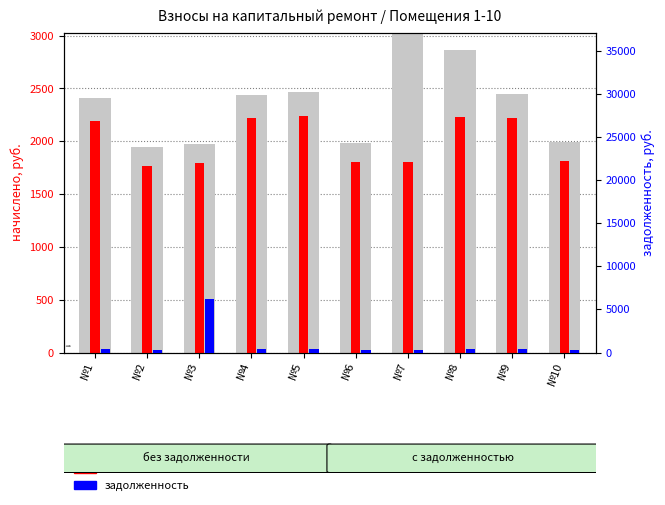

The задолженность series shows 612.3 at №8. True or false?

False